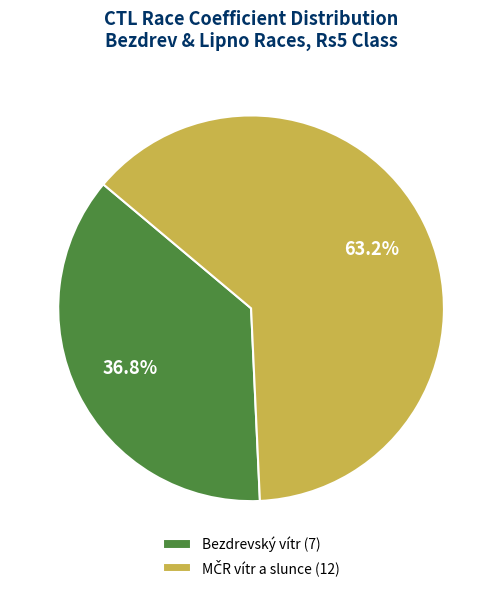

Does Bezdrevský vítr (7) account for over 50% of the chart?

No